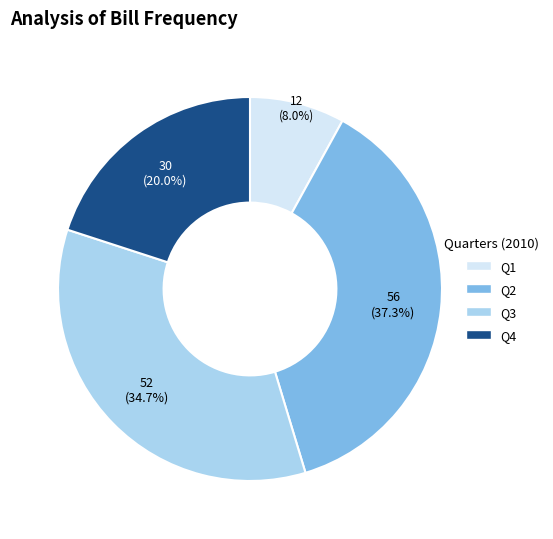

To the nearest percent, what is the difference between the largest and smallest slice percentages?

29%